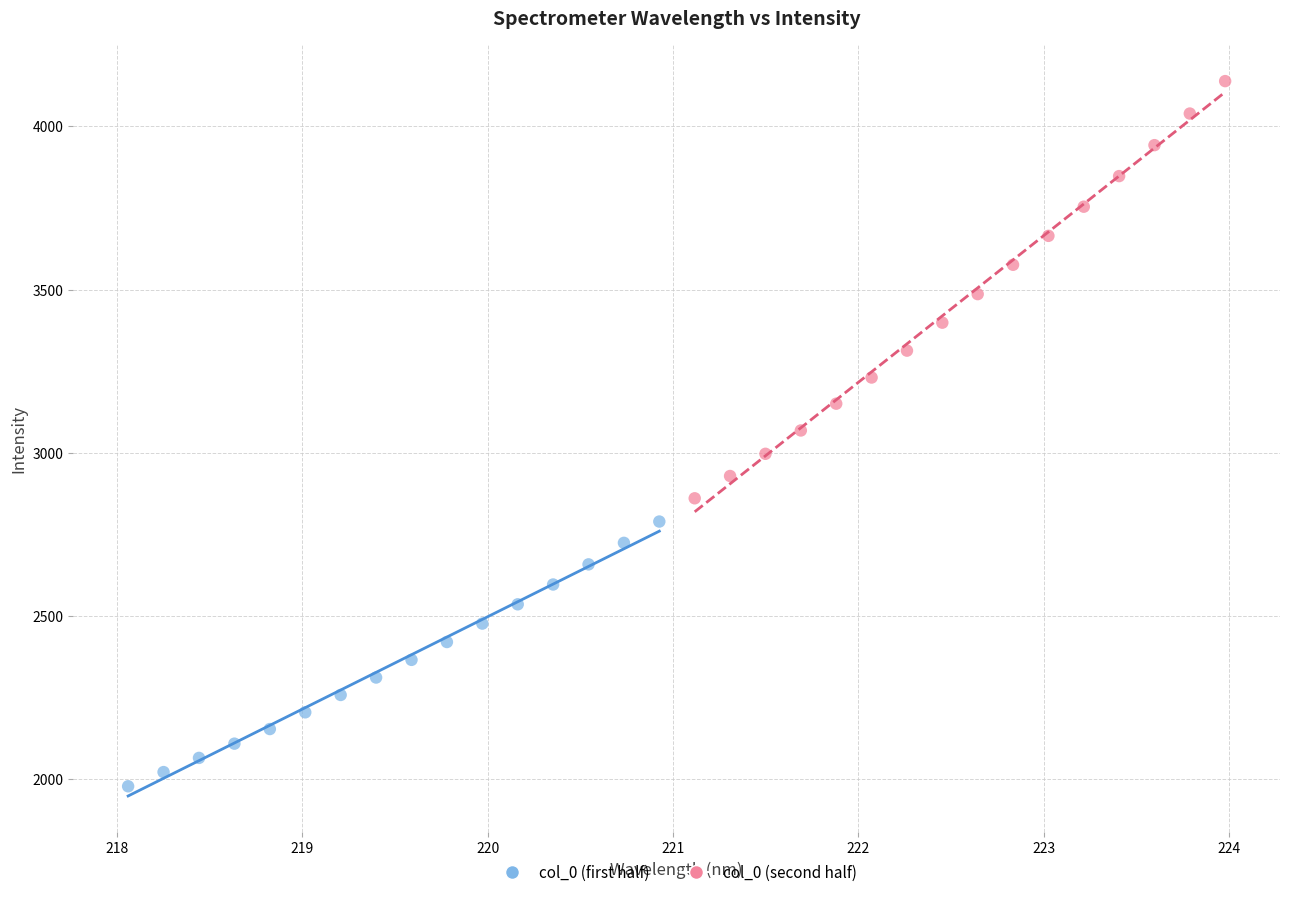

Which series has the widest spread of Y values?

col_0 (second half)